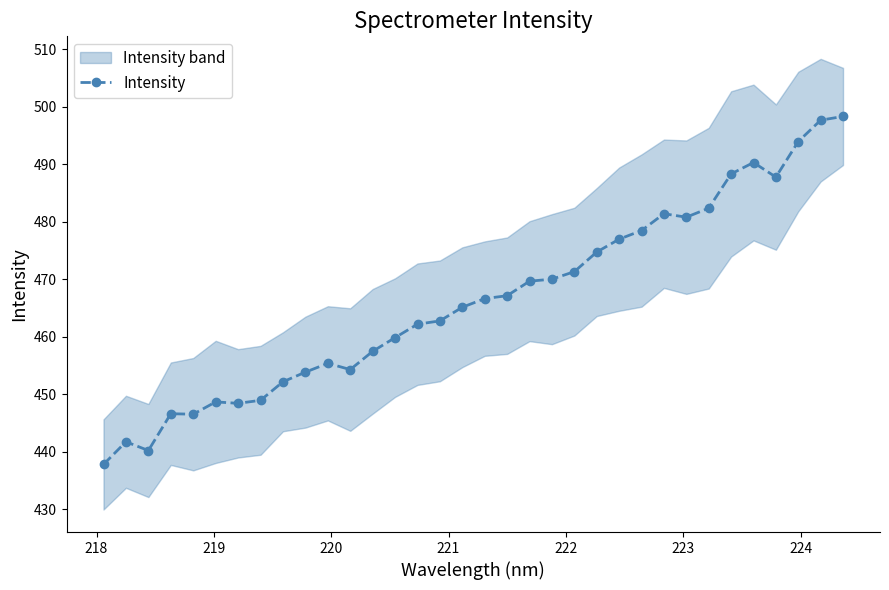

What is the minimum value for Intensity?

437.8